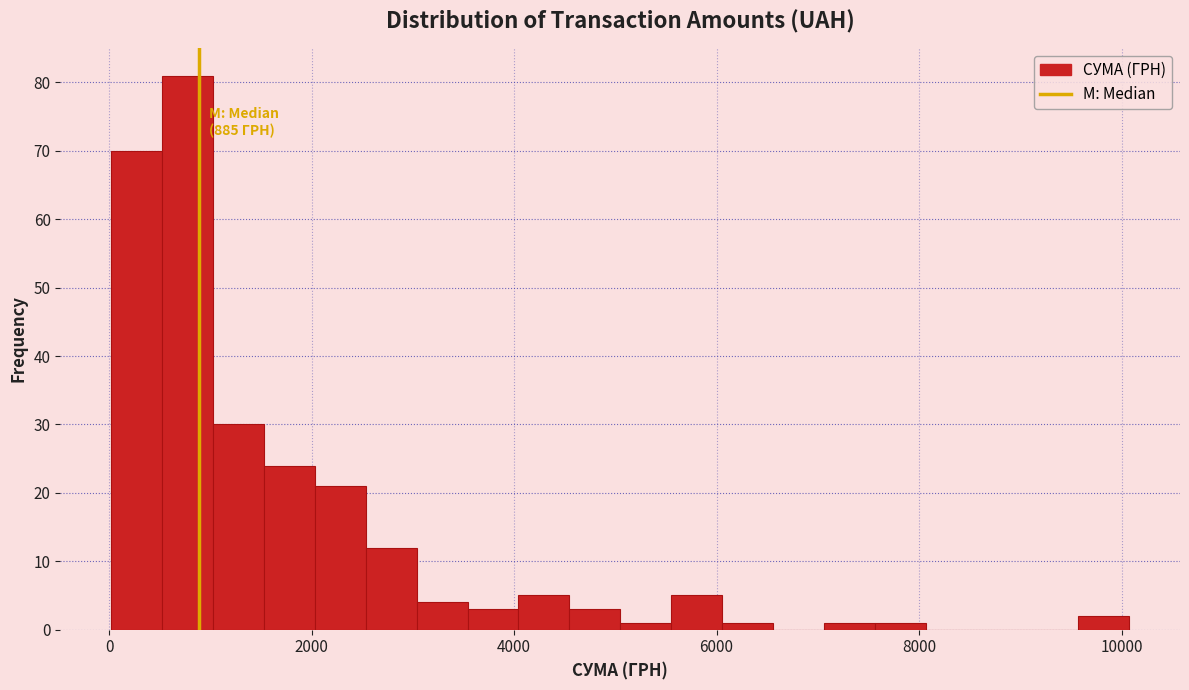

Around what value on the x-axis is the tallest bar? Give the approximate position of its centre, as read against the axis.

800